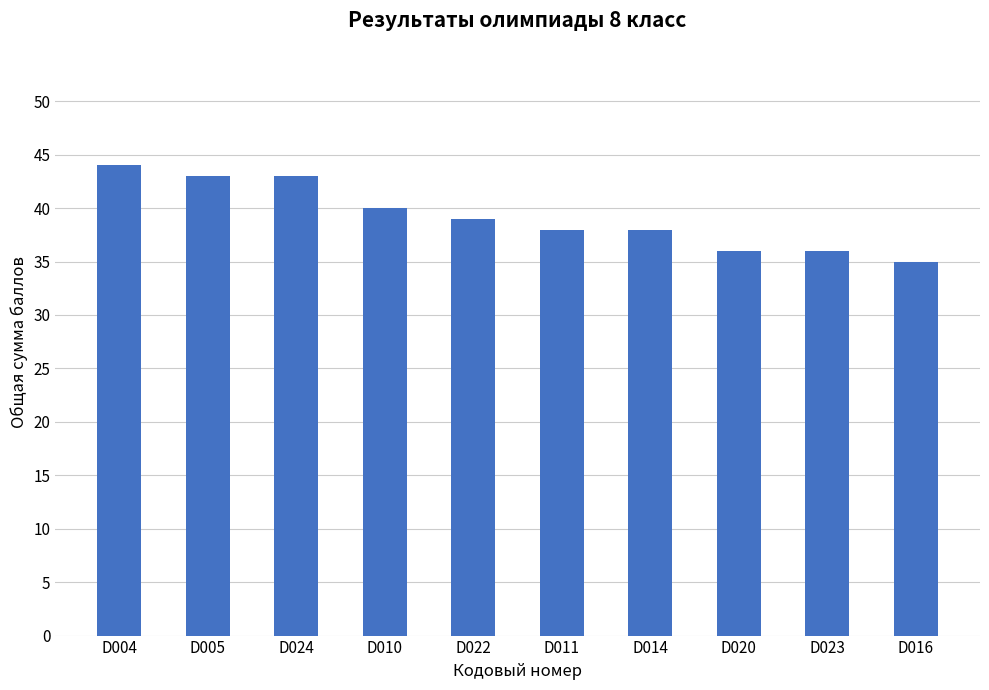

Reading left to right, transcribe all the data shown in this chart.

D004=44	D005=43	D024=43	D010=40	D022=39	D011=38	D014=38	D020=36	D023=36	D016=35